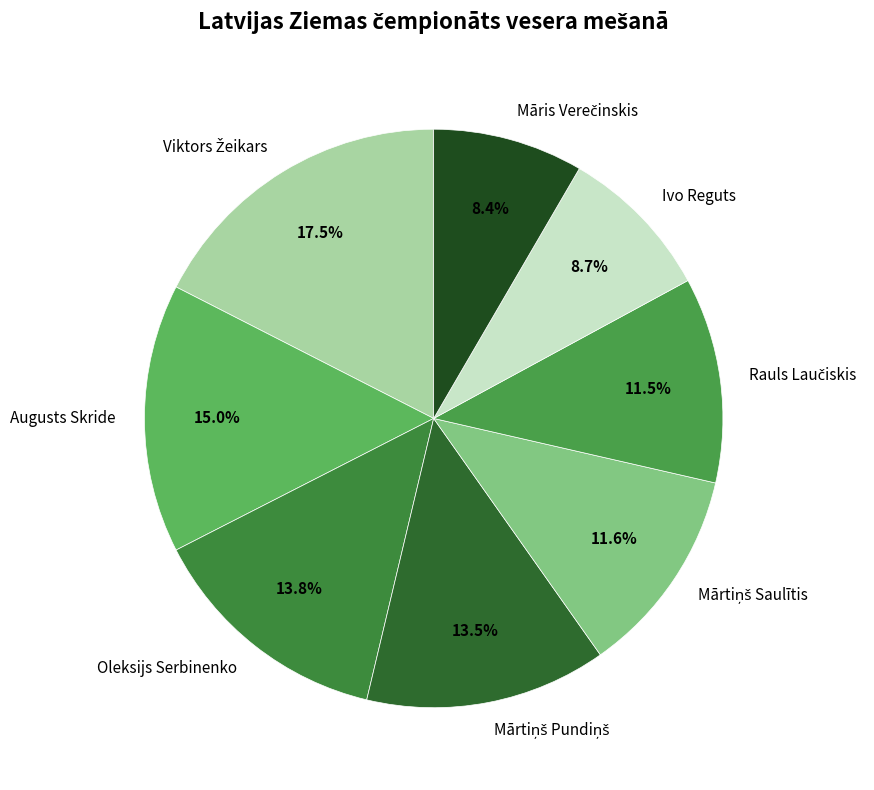

Is there a majority slice in this chart?

No